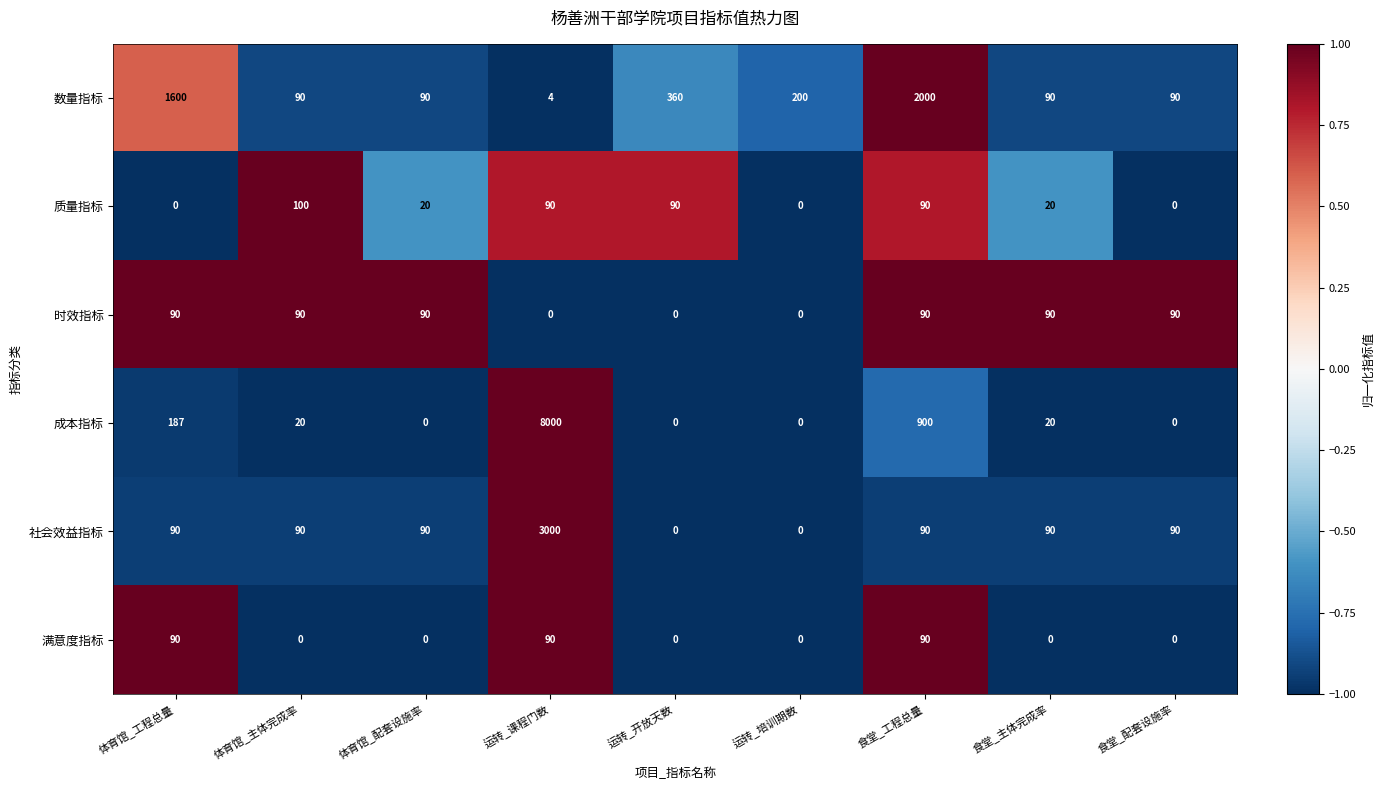

Count the number of data series in this chart.

6